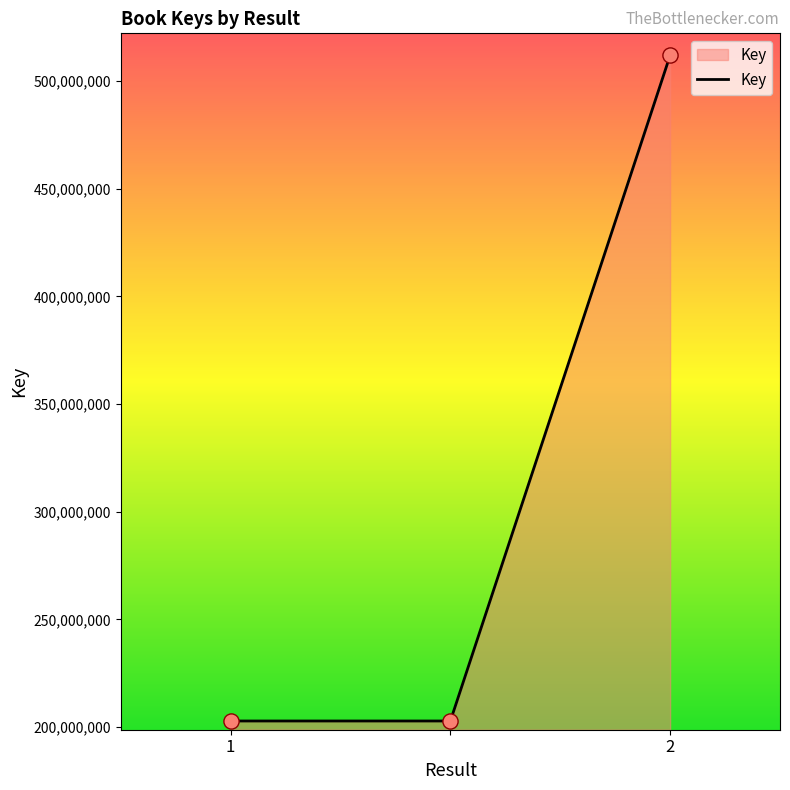

What is the difference between the maximum and minimum values?

309283968